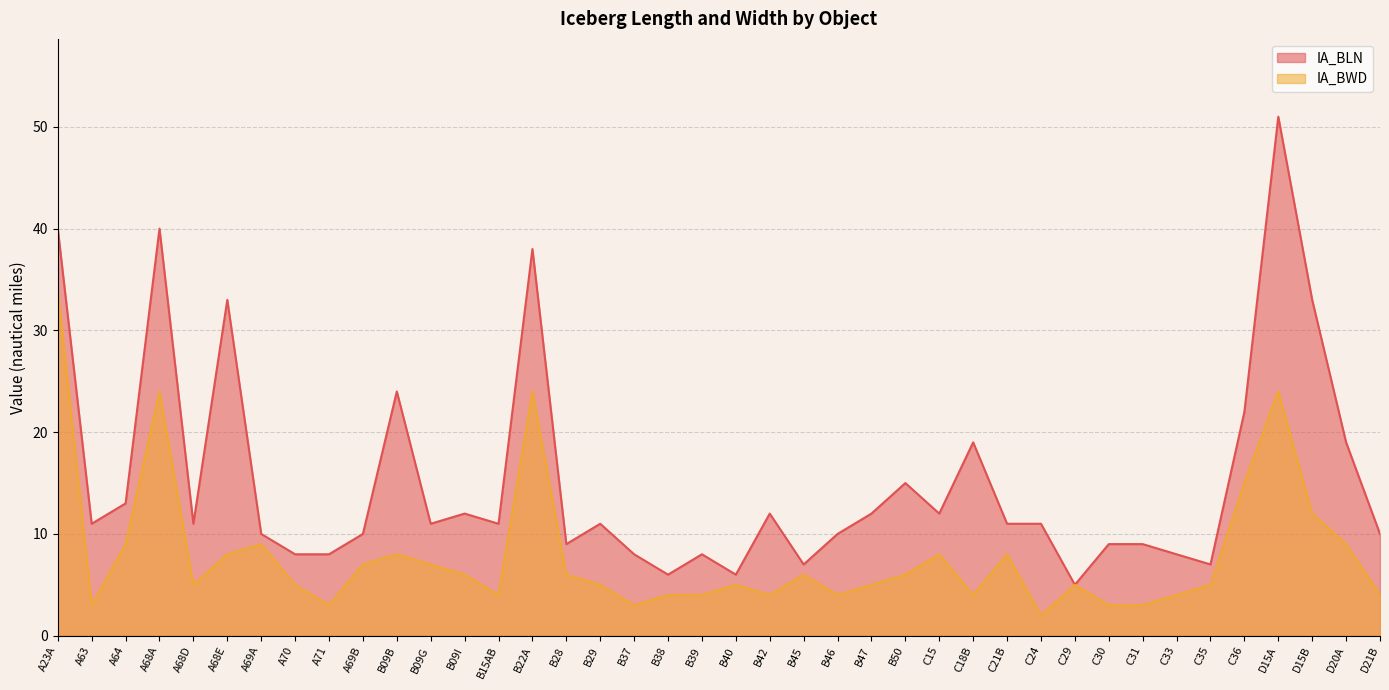

What is the sum of the IA_BWD values at B29 and C24?

7